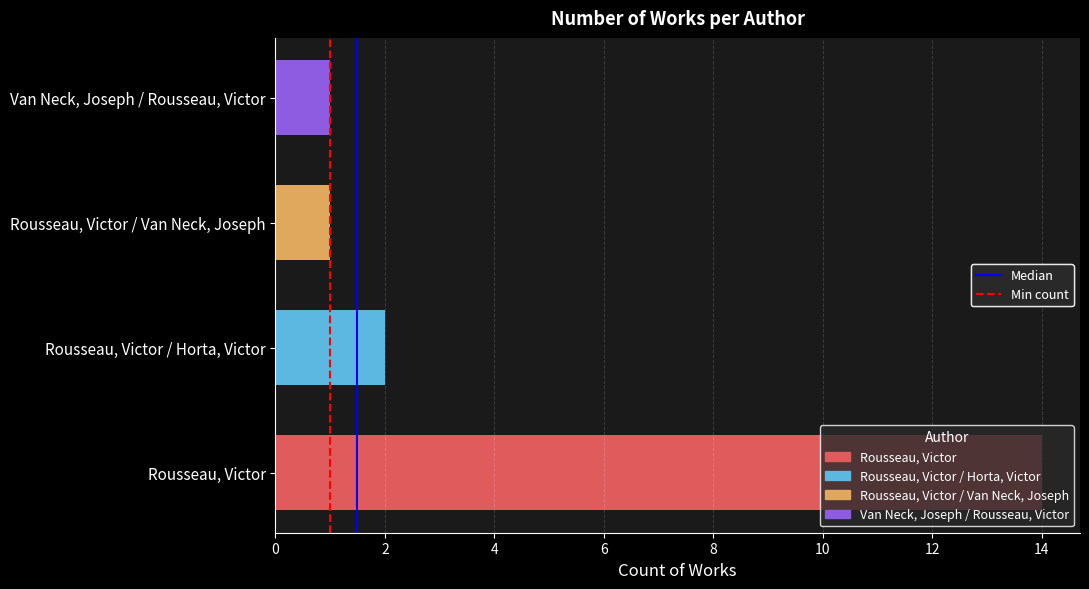

The value of Min count at 2 is 1. True or false?

True